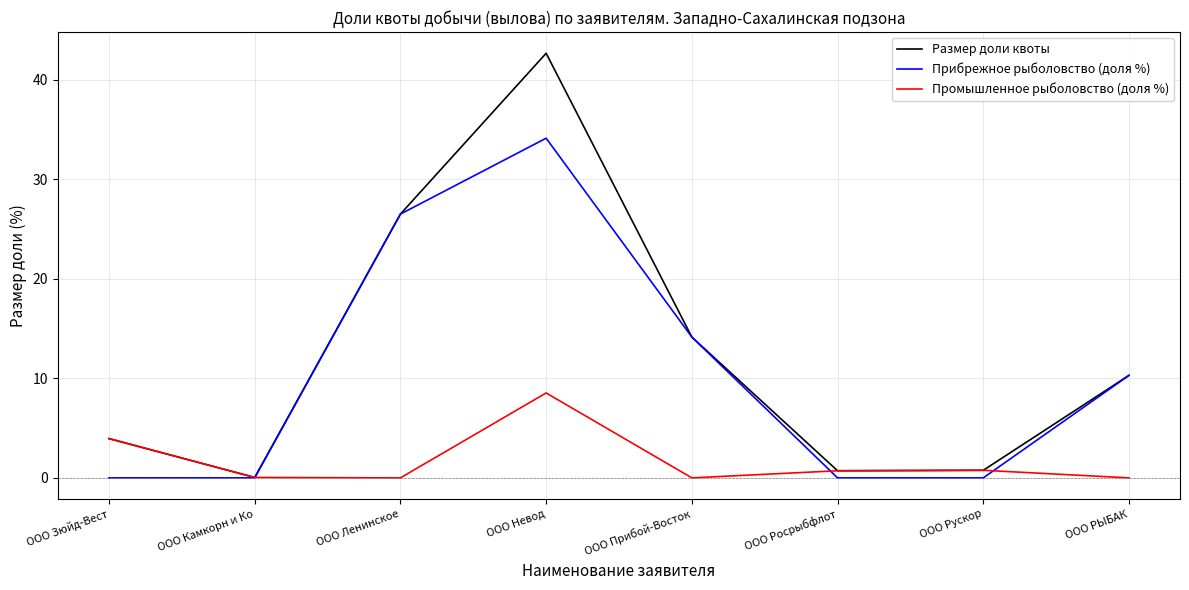

Does the chart have visible grid lines?

Yes